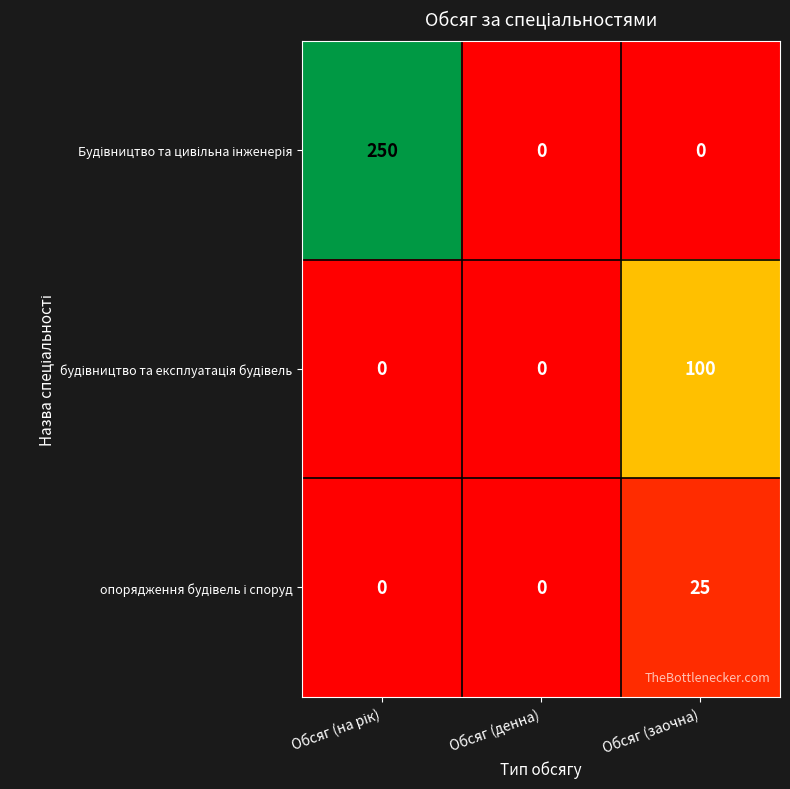

What is the maximum value shown in the chart?

250